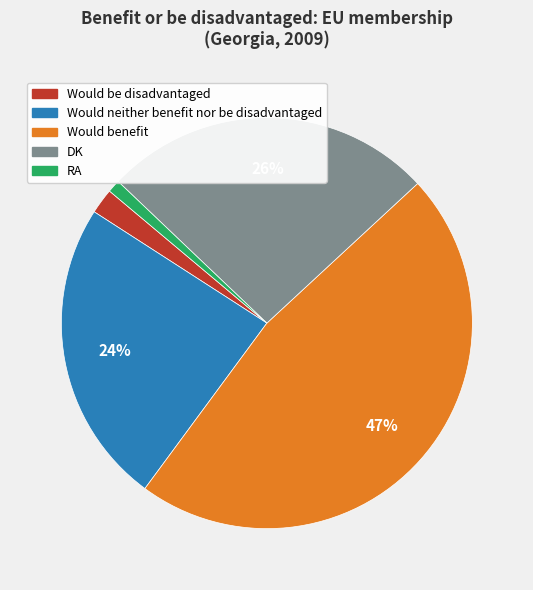

What is the smallest slice in the pie chart?

RA